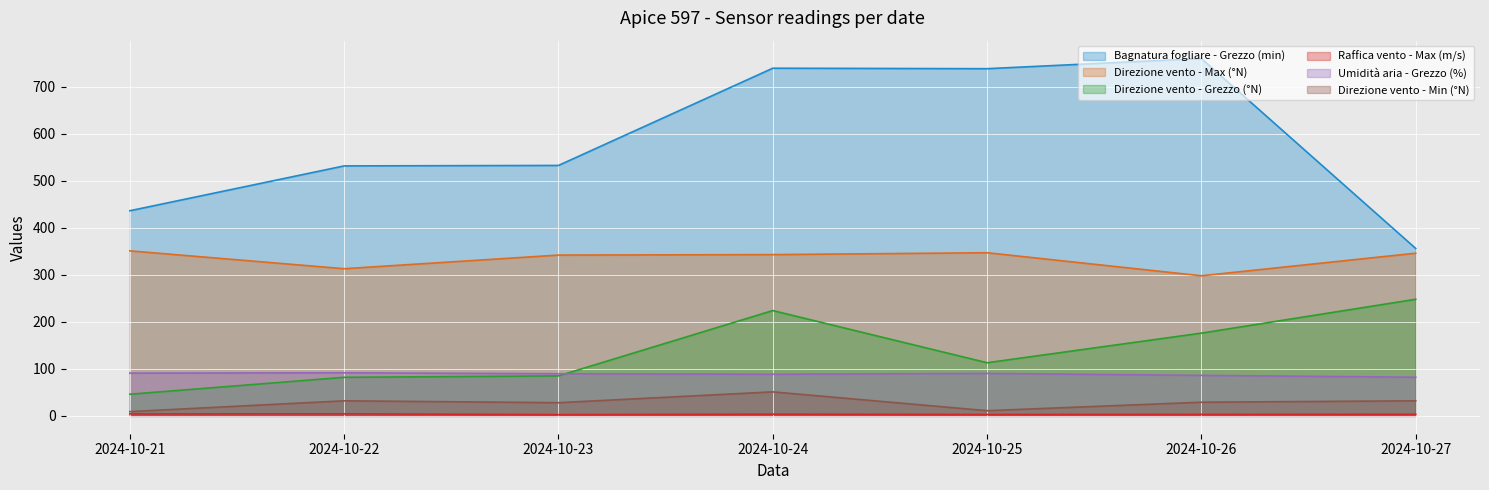

How many data points in Direzione vento - Grezzo (°N) are above 113?

3